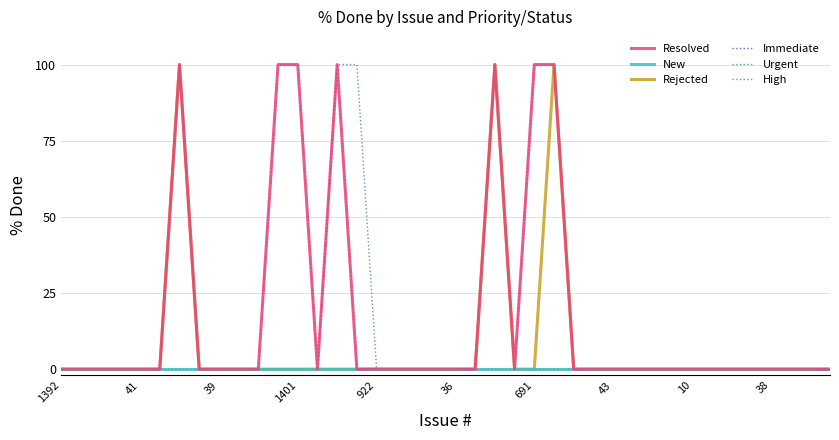

What are all the series names shown in the legend?

Resolved, New, Rejected, Immediate, Urgent, High